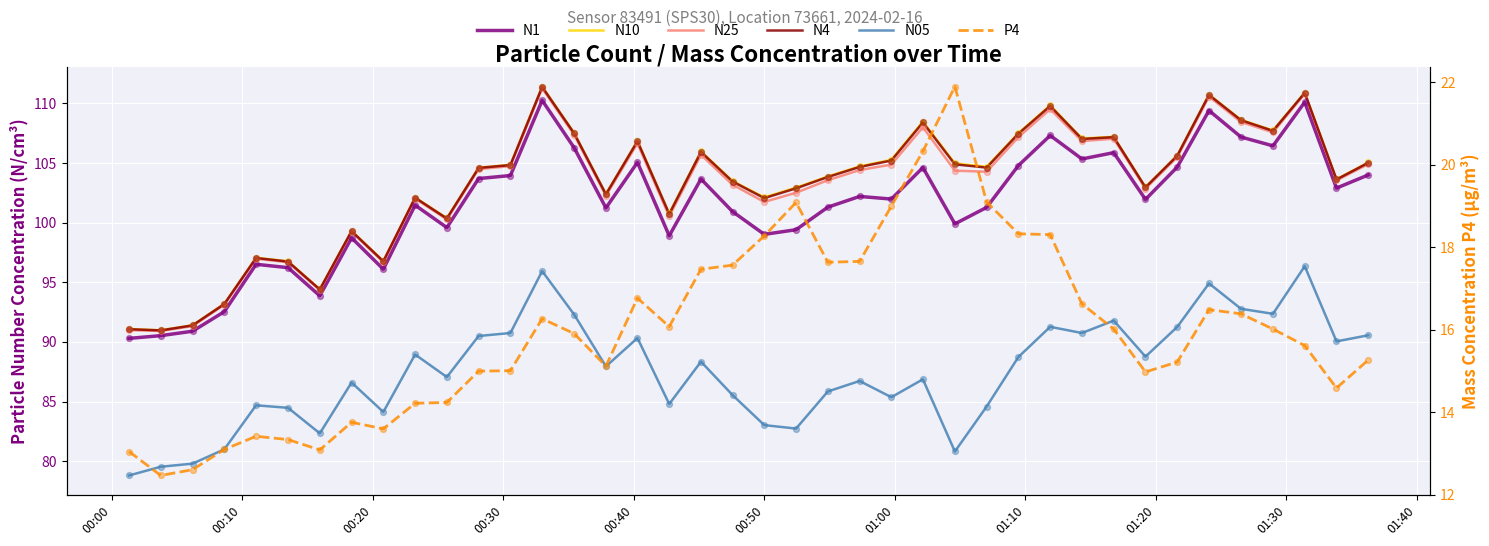

What are all the series names shown in the legend?

N1, N10, N25, N4, N05, P4